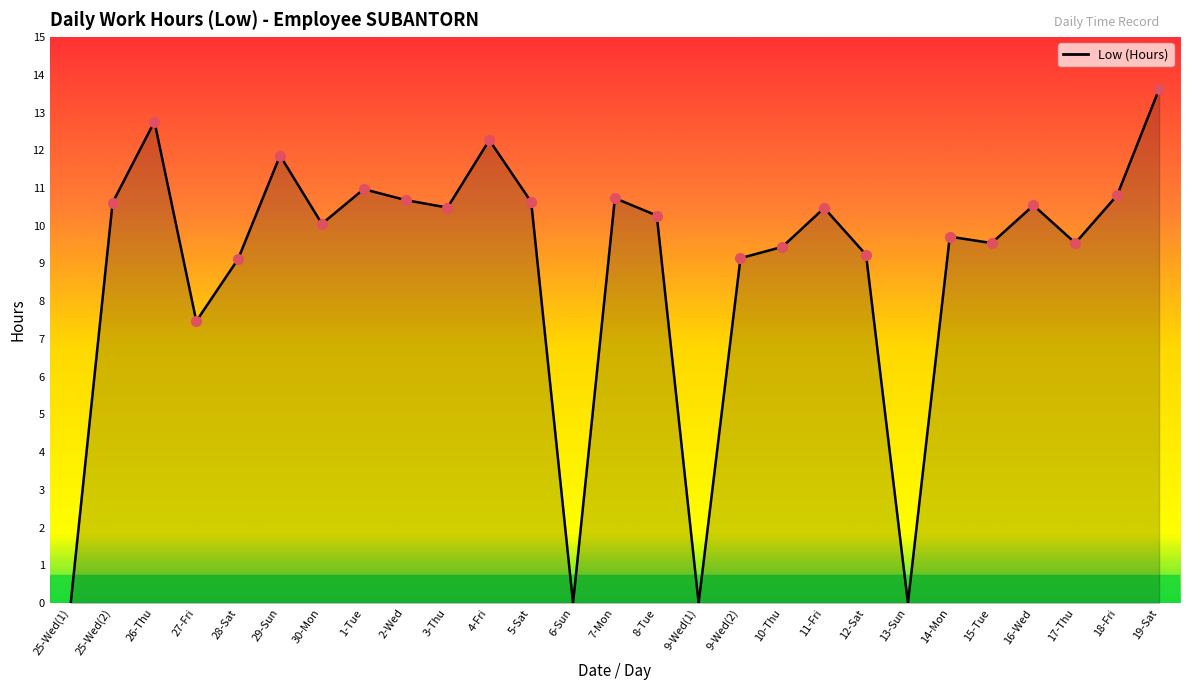

Between 17-Thu and 25-Wed(2), which is larger?

25-Wed(2)